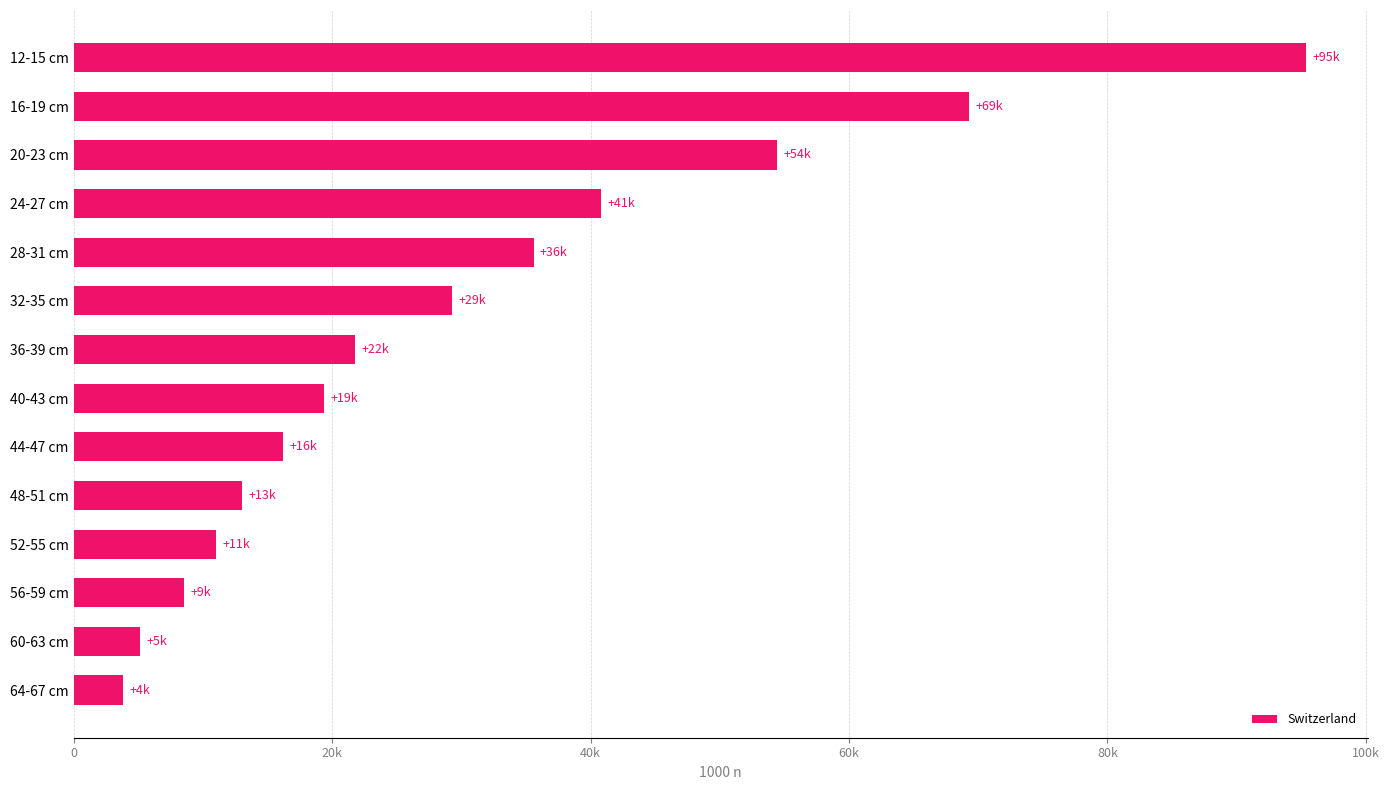

Are the bars horizontal?

Yes